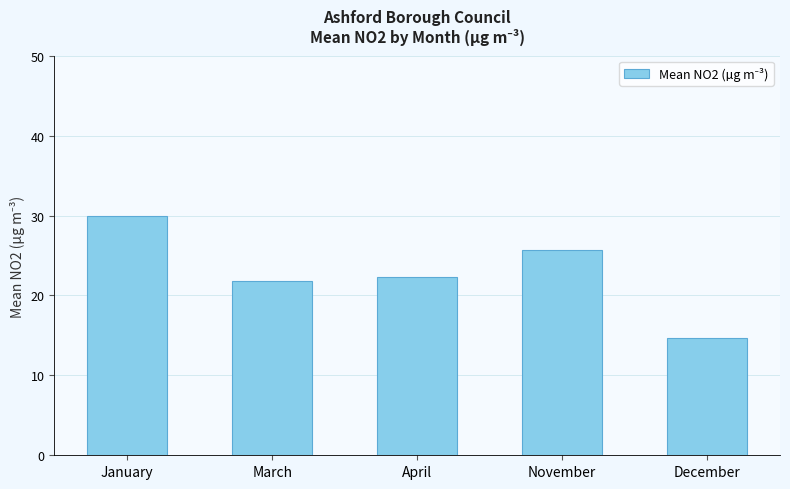

Reading right to left, extract all data points from this chart.

December=14.7	November=25.7	April=22.3	March=21.8	January=30.0